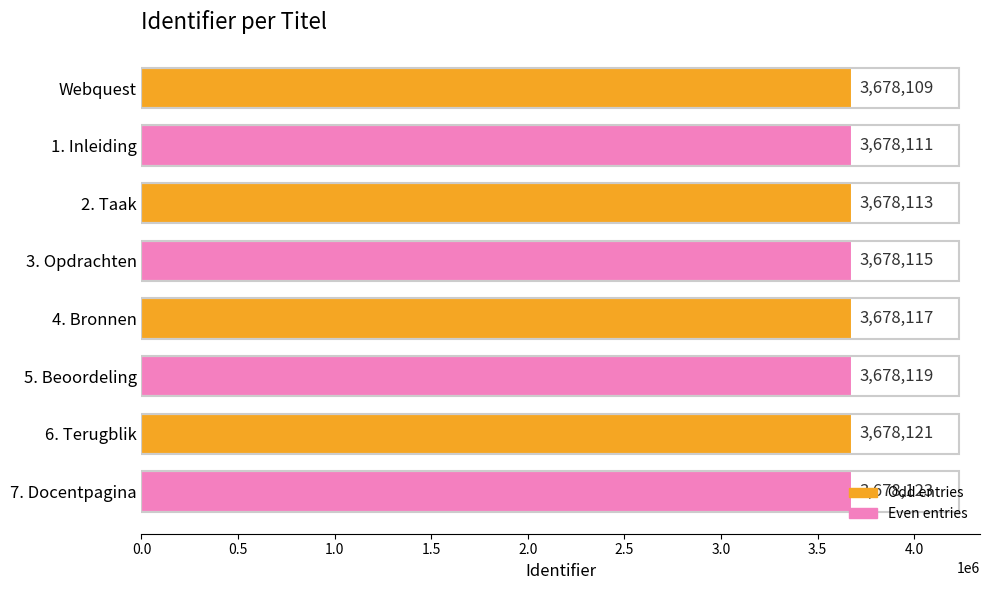

Read the value at 4. Bronnen, to the nearest 10.

3678120